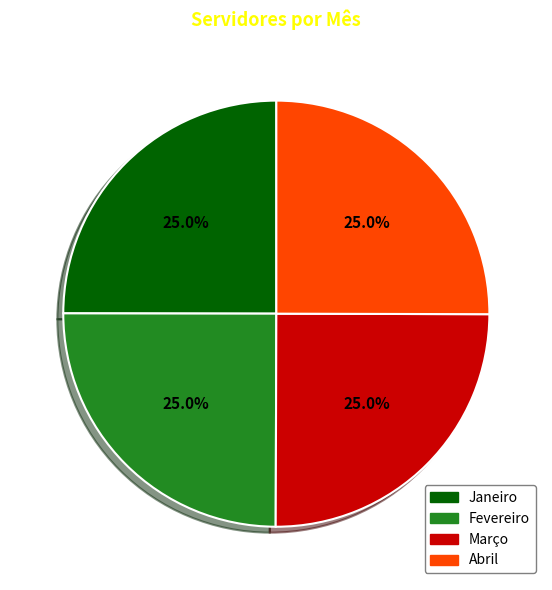

What is the ratio of the value at Fevereiro to the value at Abril?

1.0